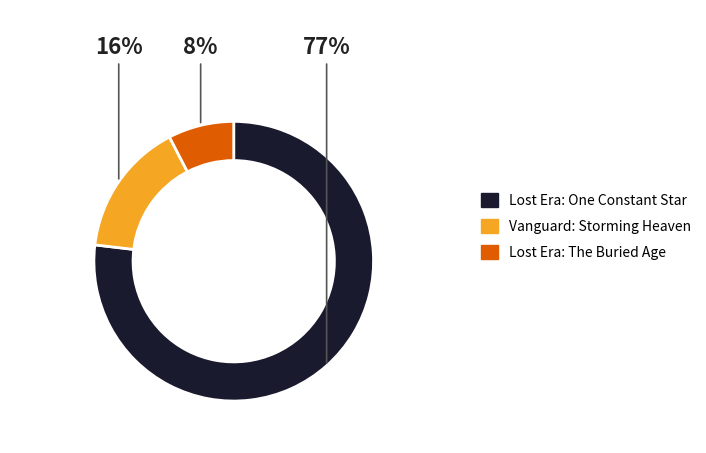

Between Lost Era: One Constant Star and Lost Era: The Buried Age, which is larger?

Lost Era: One Constant Star